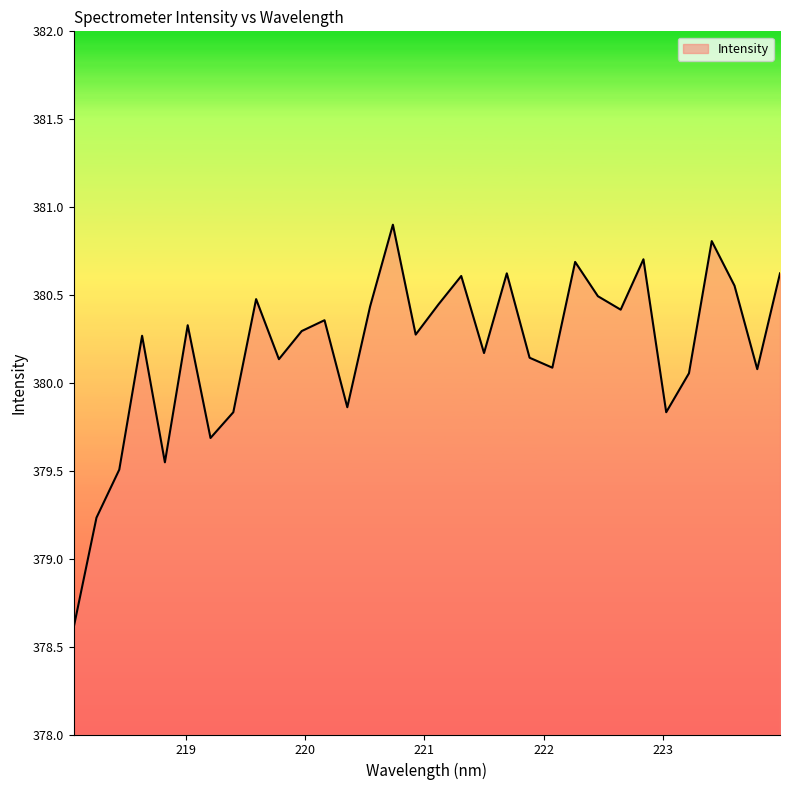

What is the smallest value displayed?

378.6